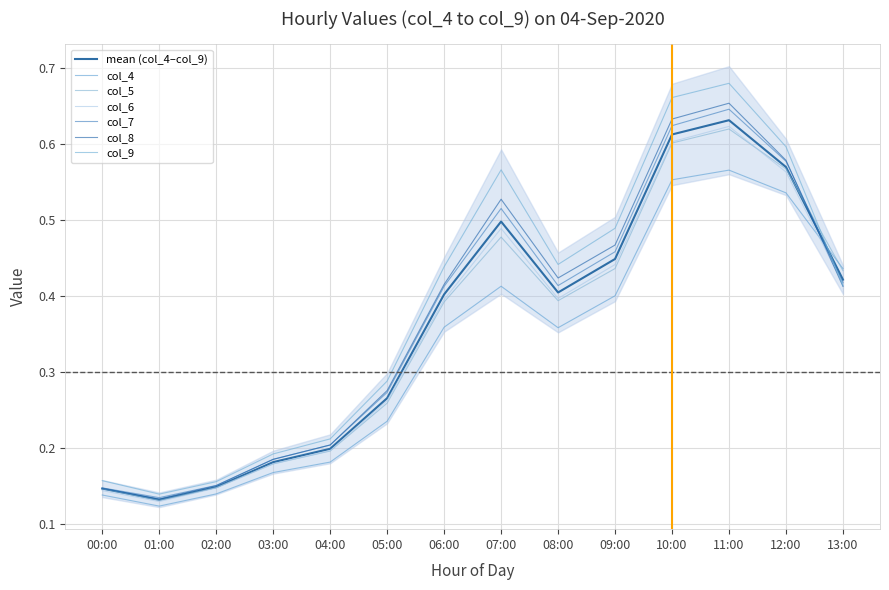

At which category does col_5 reach its first local peak?

07:00